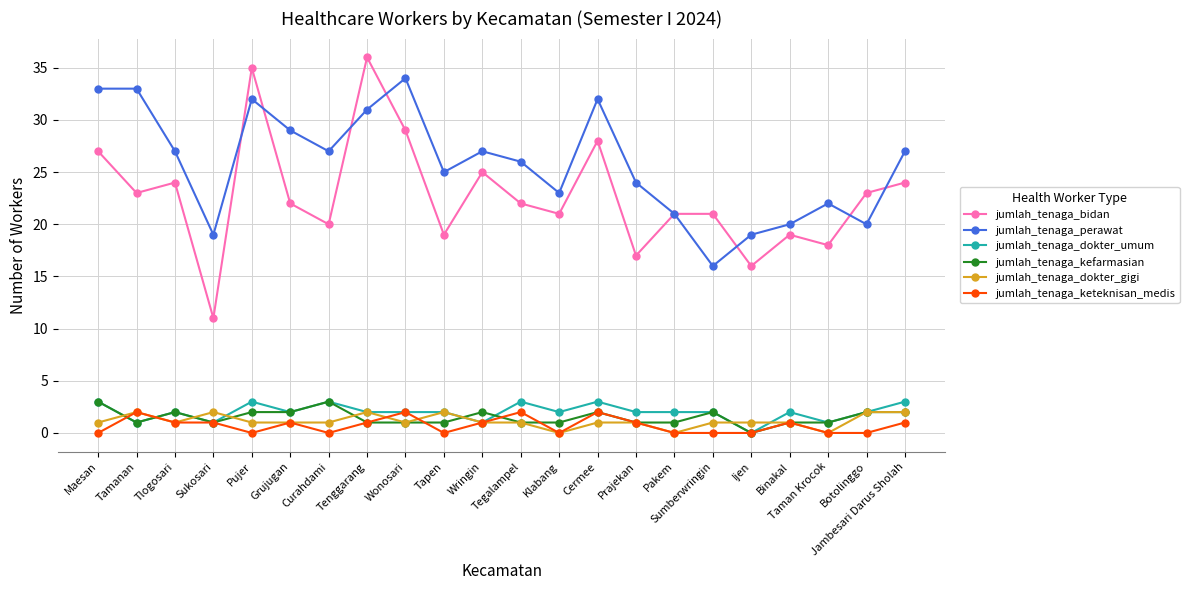

In jumlah_tenaga_perawat, how many points are lower than both neighbors (excluding endpoints)?

6